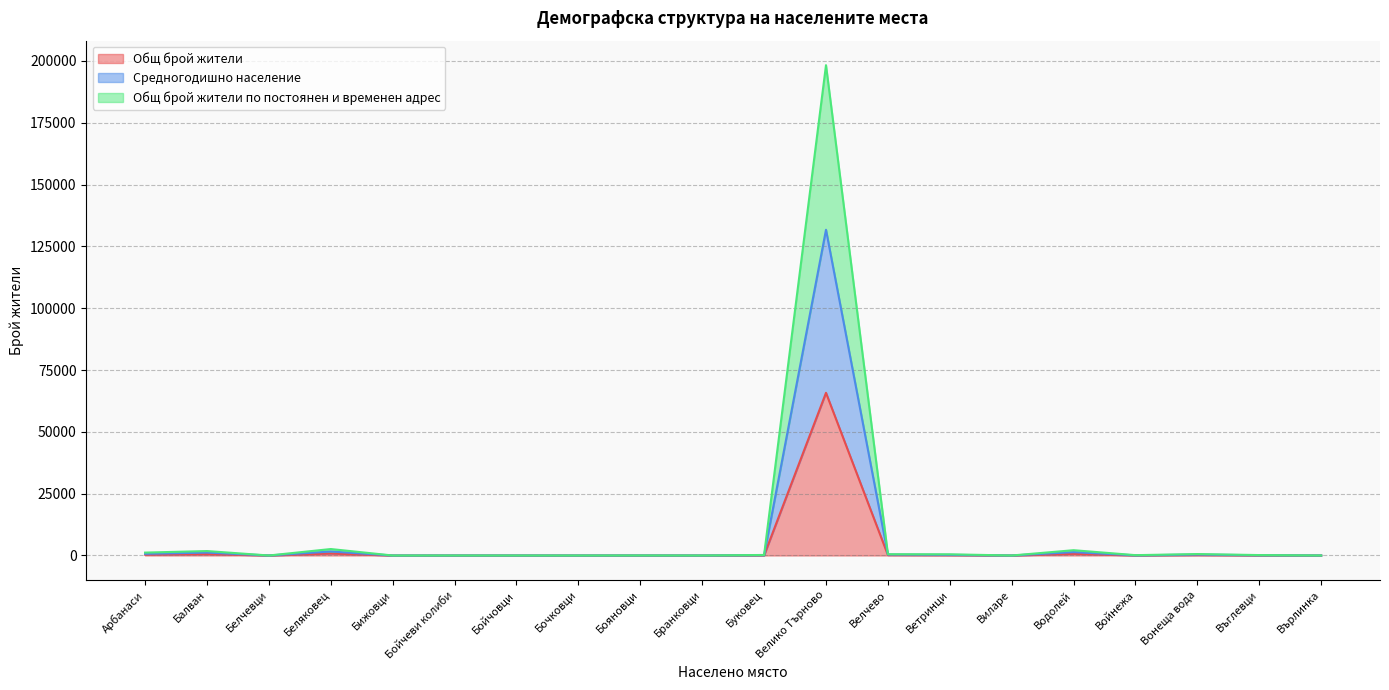

Is it true that Общ брой жители equals 0.0 at Виларе?

True